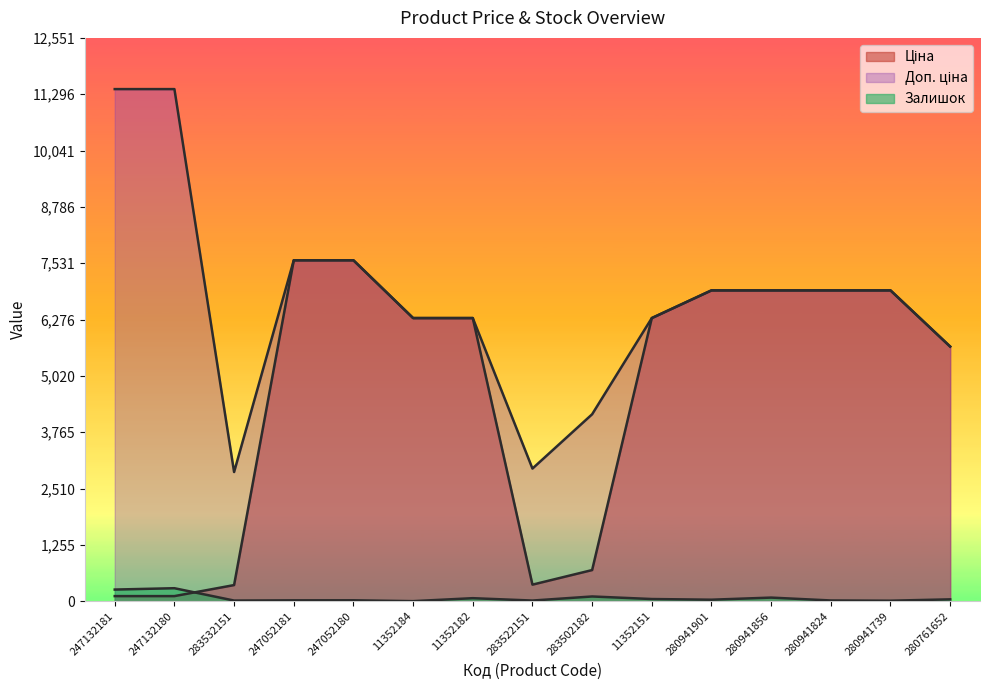

At which label does Ціна reach its peak?

247052181